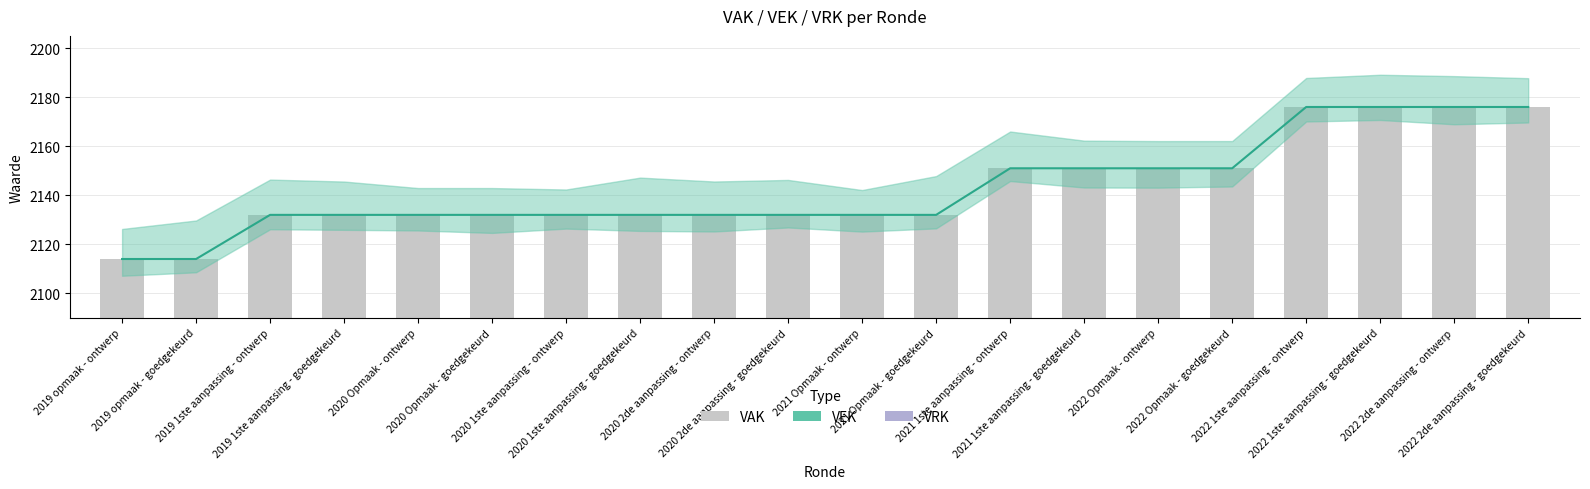

What position from the left is 2021 1ste aanpassing - goedgekeurd?

14